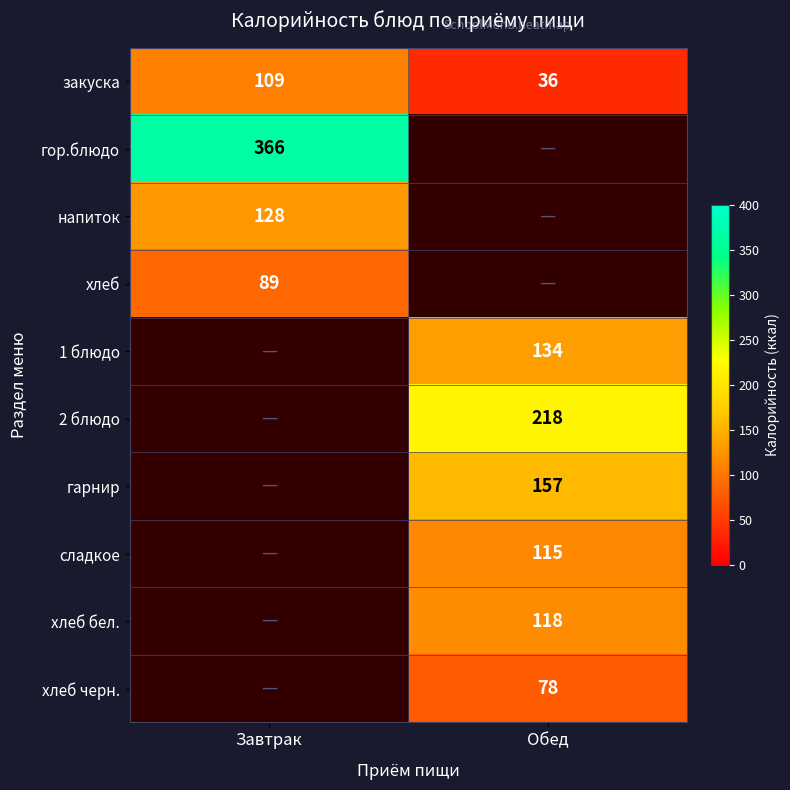

At which label does закуска reach its peak?

Завтрак